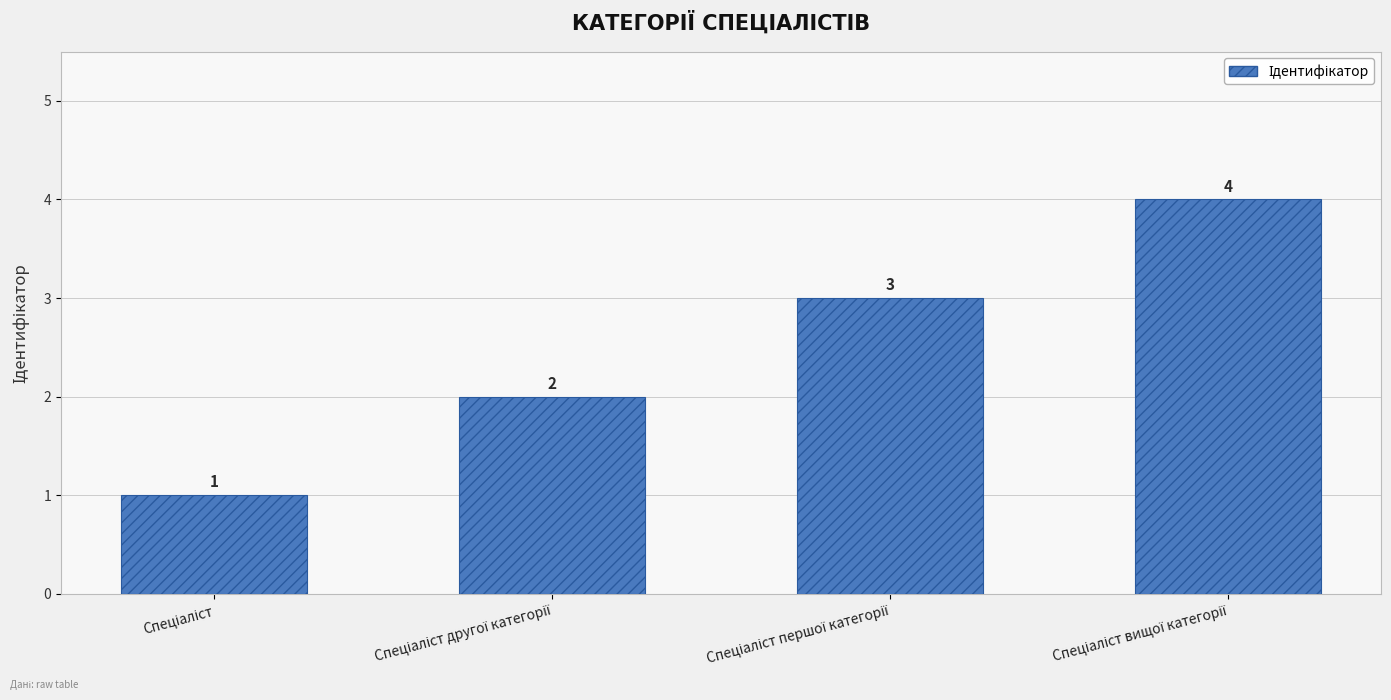

Does the chart contain any negative values?

No